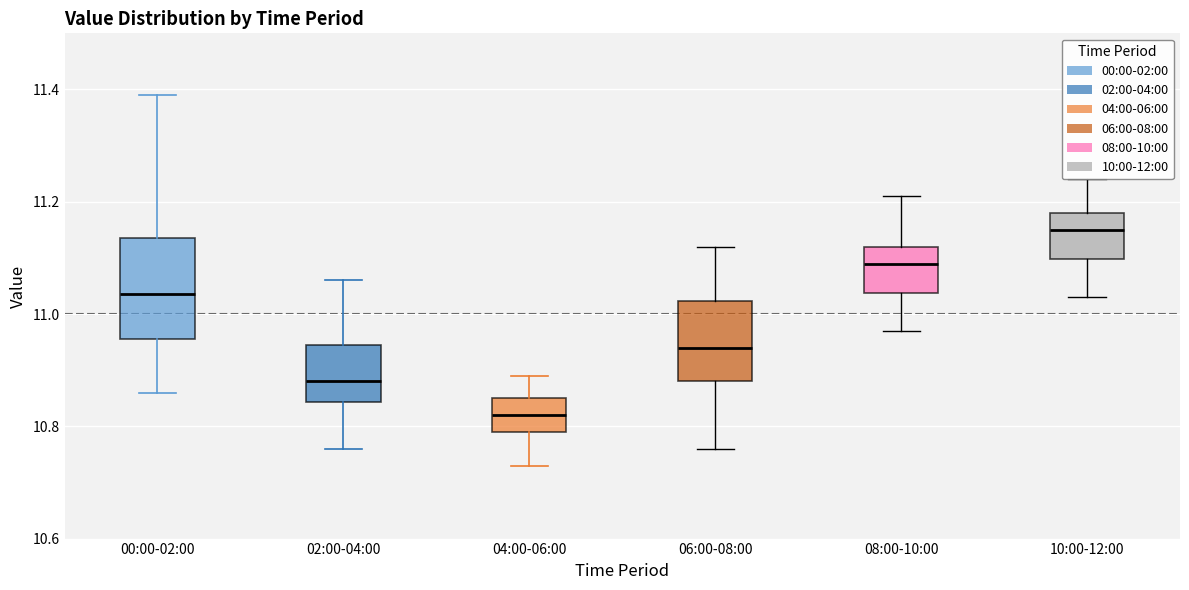

Which box is the tallest, from its lower edge to its upper edge?

00:00-02:00